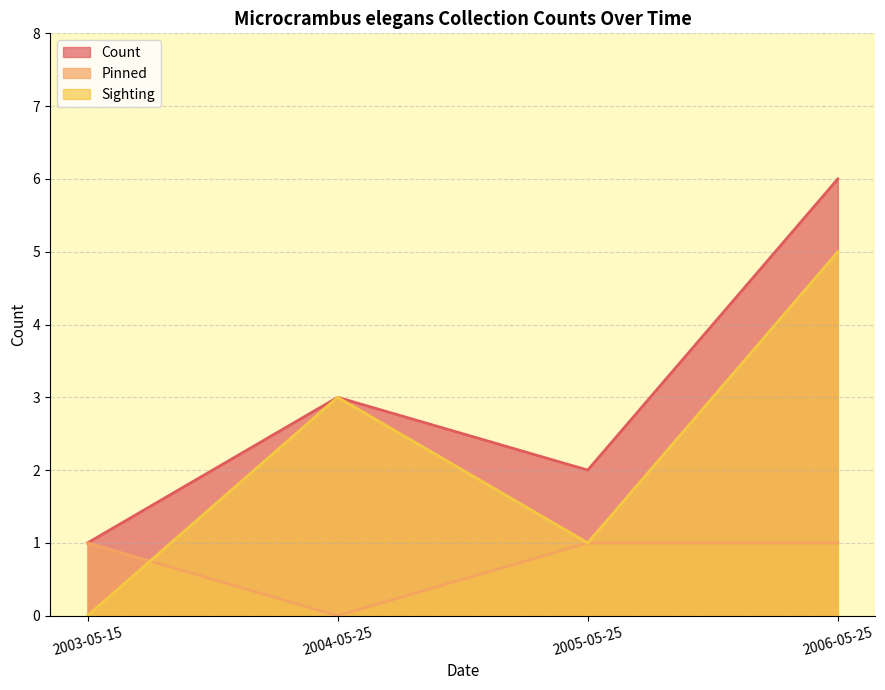

What are all the series names shown in the legend?

Count, Pinned, Sighting